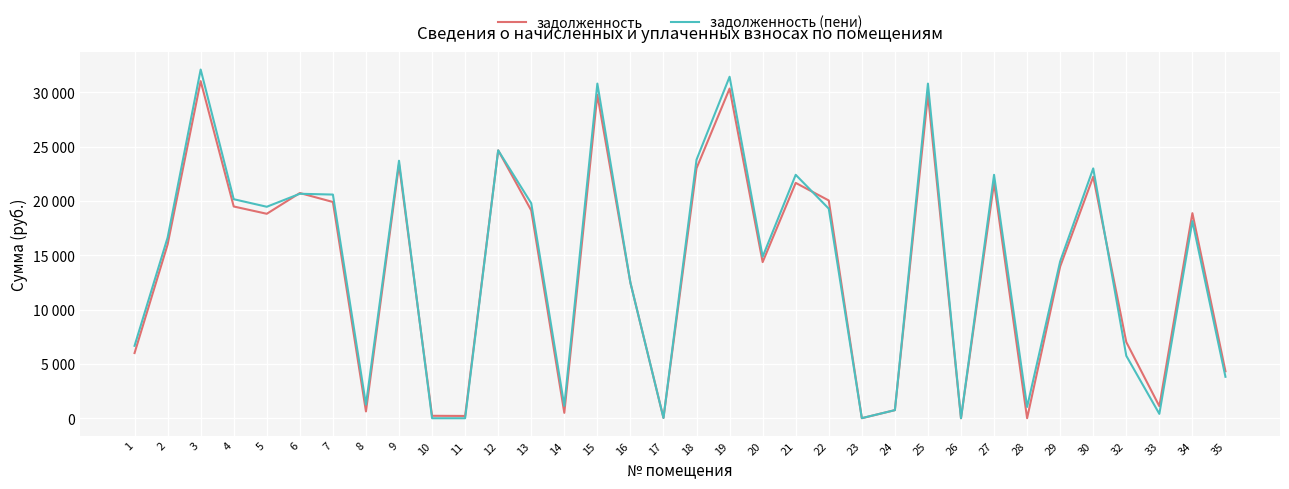

Which has a higher value, 17 or 3?

3